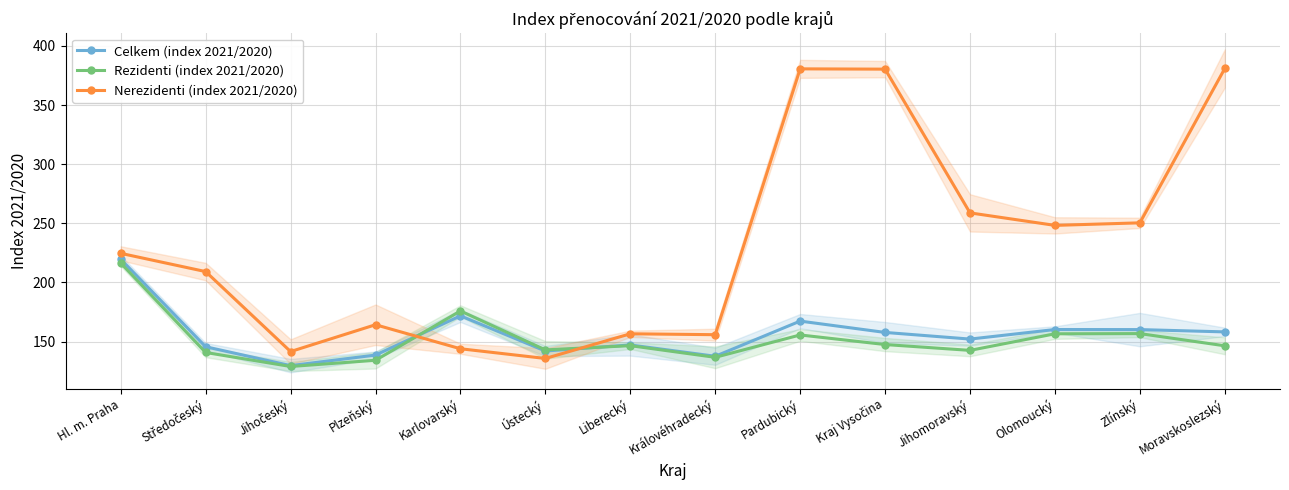

Between Hl. m. Praha and Liberecký, which is larger?

Hl. m. Praha